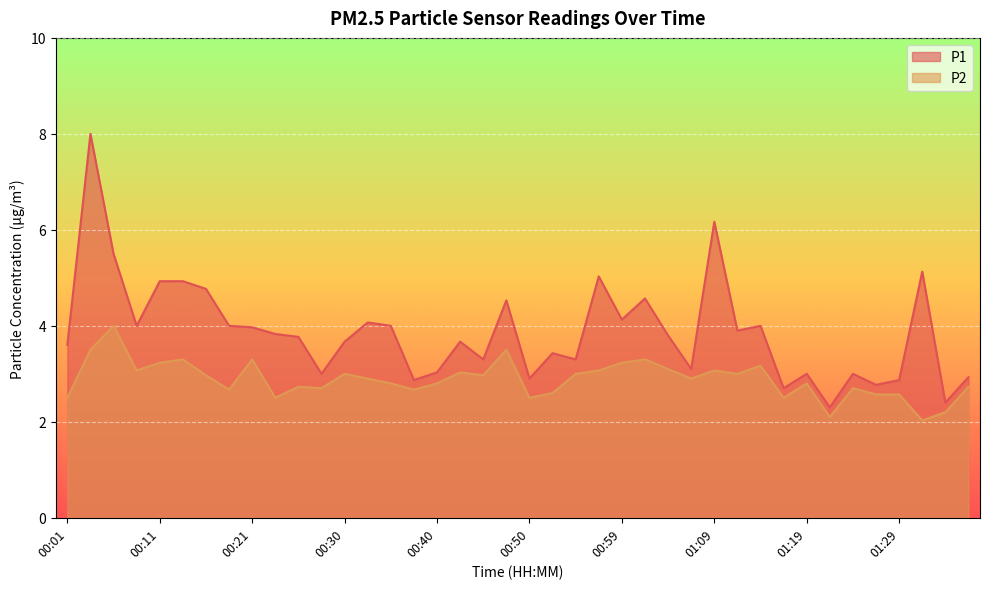

Which category has the highest value across all series?

00:04